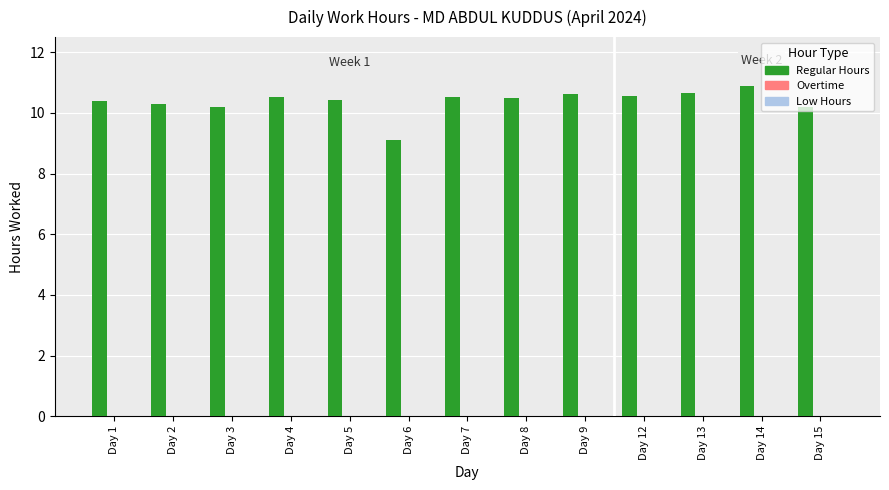

How many data points does each series have?

13